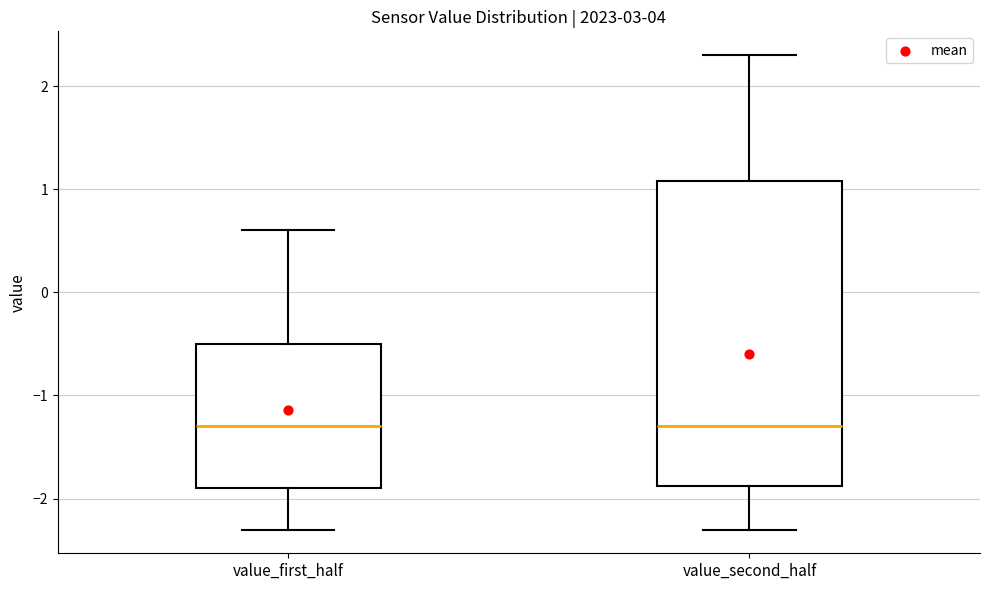

Reading left to right, read every box against the y-axis: the position of its median line, the range the box covers, and the ends of its whiskers. The values are not printed on the chart, so give them approximately, as read against the axis.

value_first_half: median -1.3, box -1.9 to -0.5, whiskers -2.3 to 0.6
value_second_half: median -1.3, box -1.9 to 1.1, whiskers -2.3 to 2.3